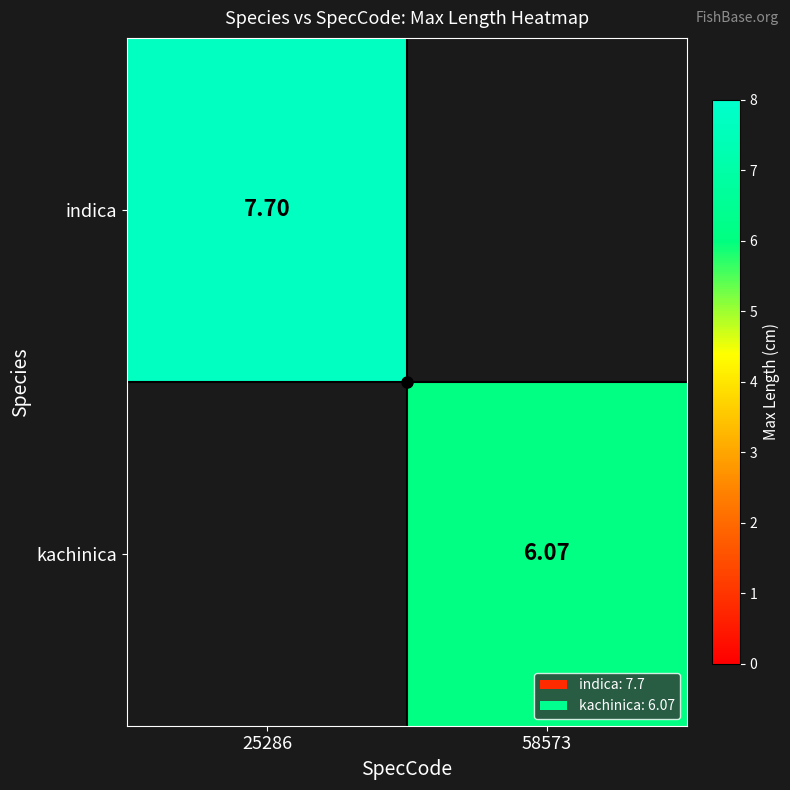

What is the sum of the indica values at 25286 and 58573?

7.7